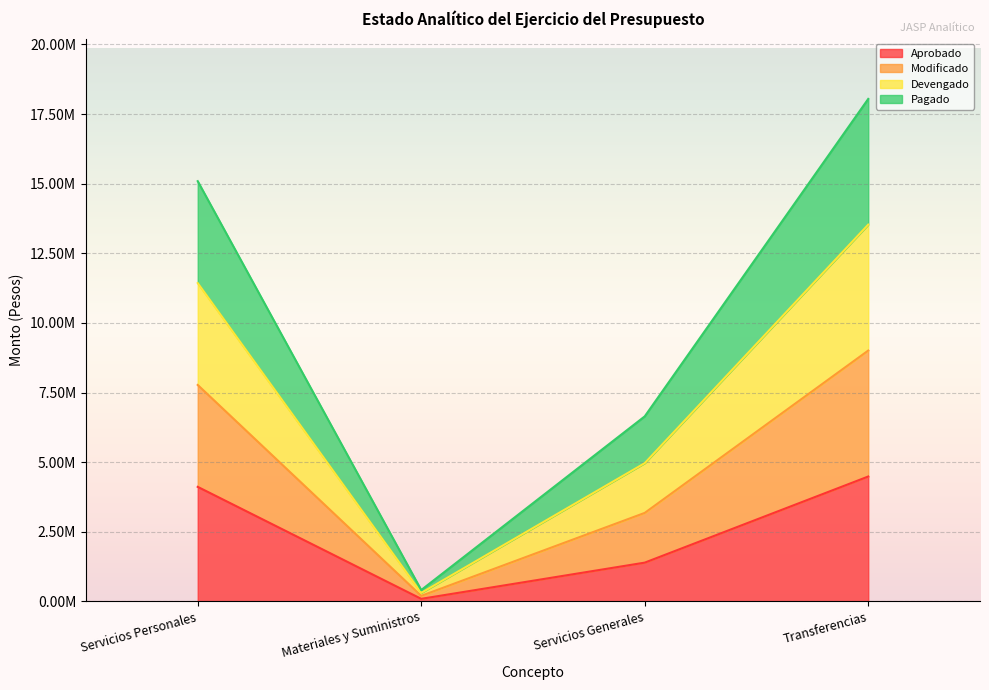

At which category is the sum across all series the highest?

Transferencias